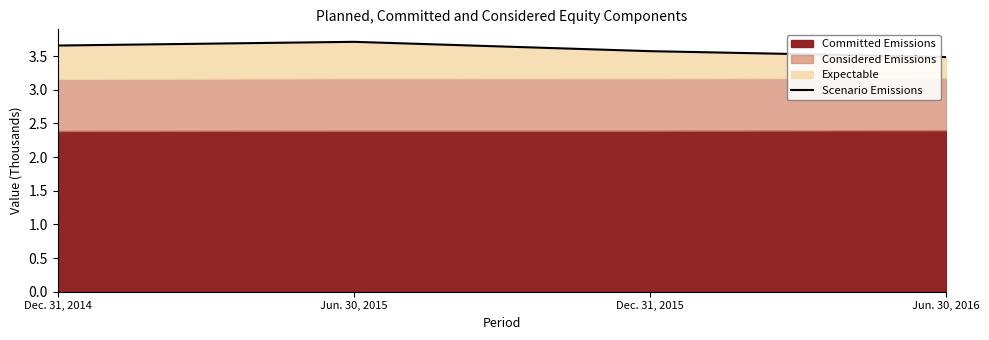

What position from the left is Dec. 31, 2015?

3